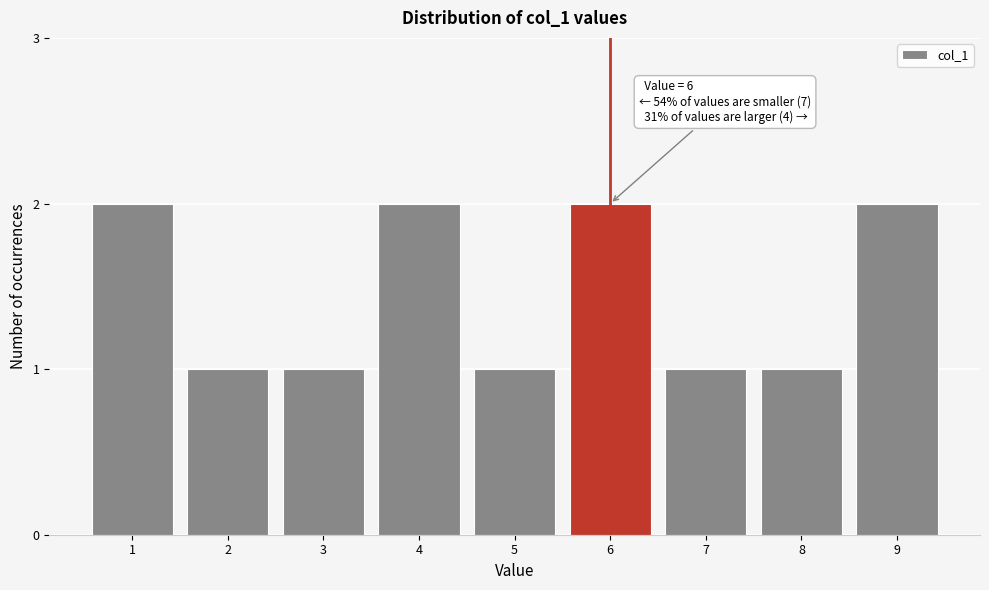

Reading left to right, transcribe all the data shown in this chart.

2	1	1	2	1	2	1	1	2